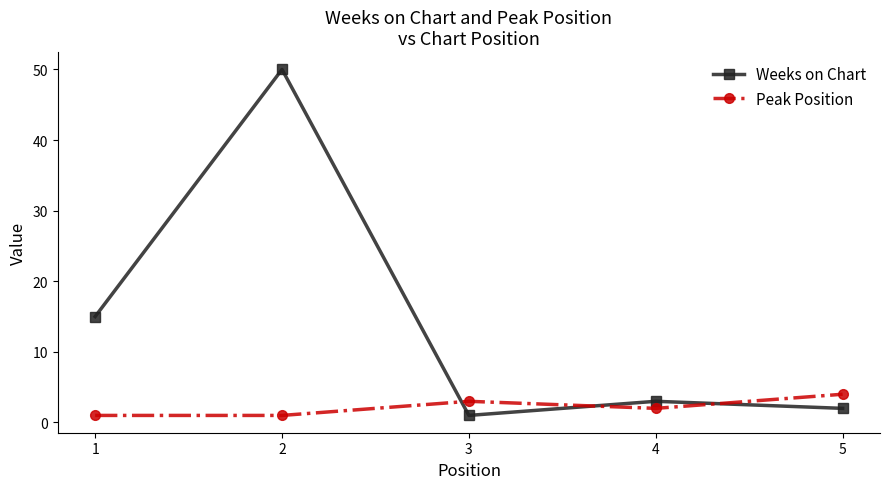

Rank the series at 1 from lowest to highest value.

Peak Position, Weeks on Chart